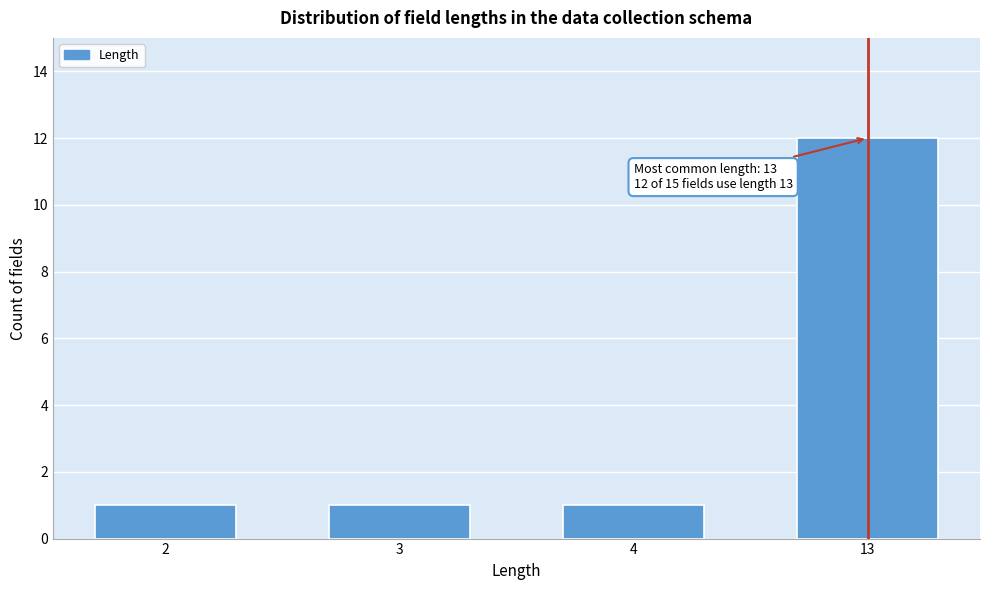

Reading right to left, transcribe all the data shown in this chart.

12	1	1	1